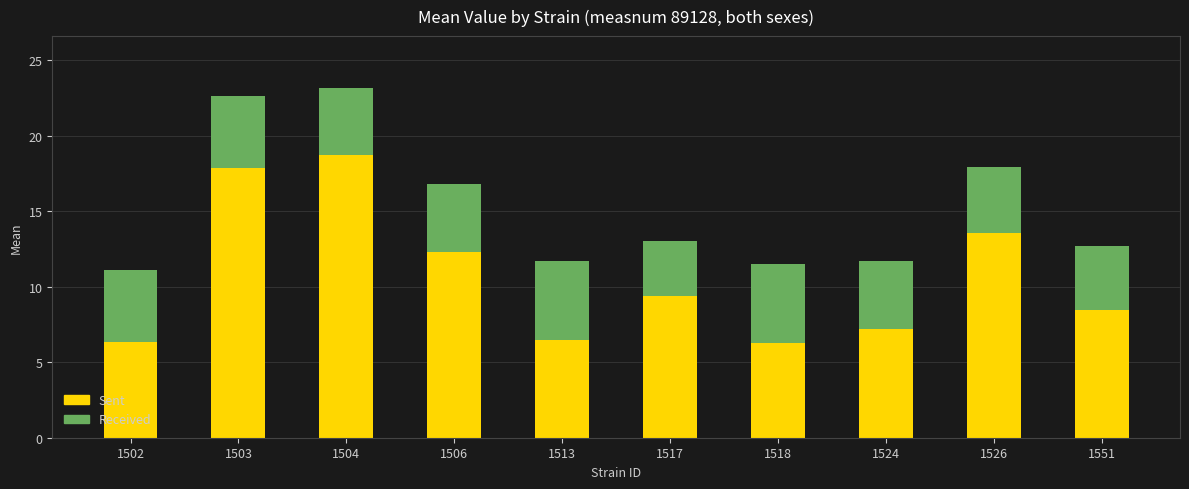

What is the sum of all Sent values?

106.5